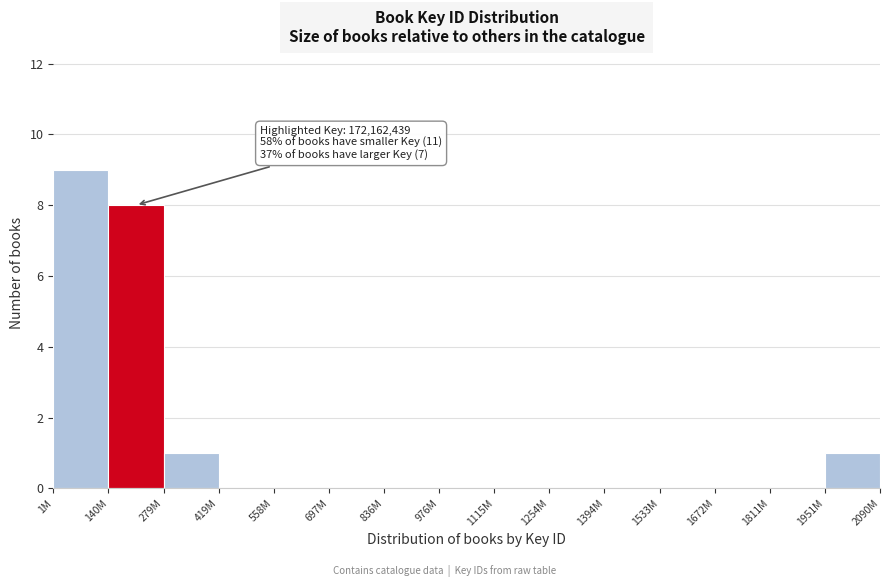

Reading right to left, transcribe all the data shown in this chart.

1951M=1	1811M=0	1672M=0	1533M=0	1394M=0	1254M=0	1115M=0	976M=0	836M=0	697M=0	558M=0	419M=0	279M=1	140M=8	1M=9